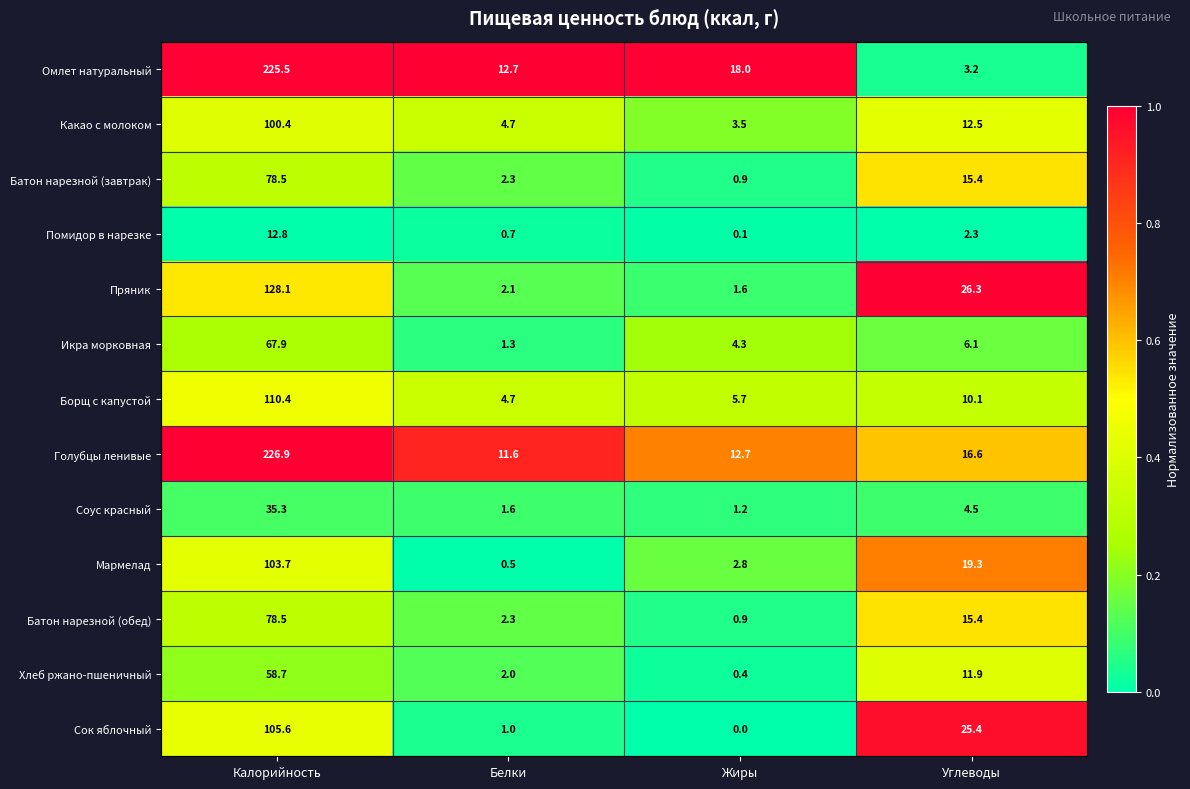

What is the sum of all Голубцы ленивые values?

267.8